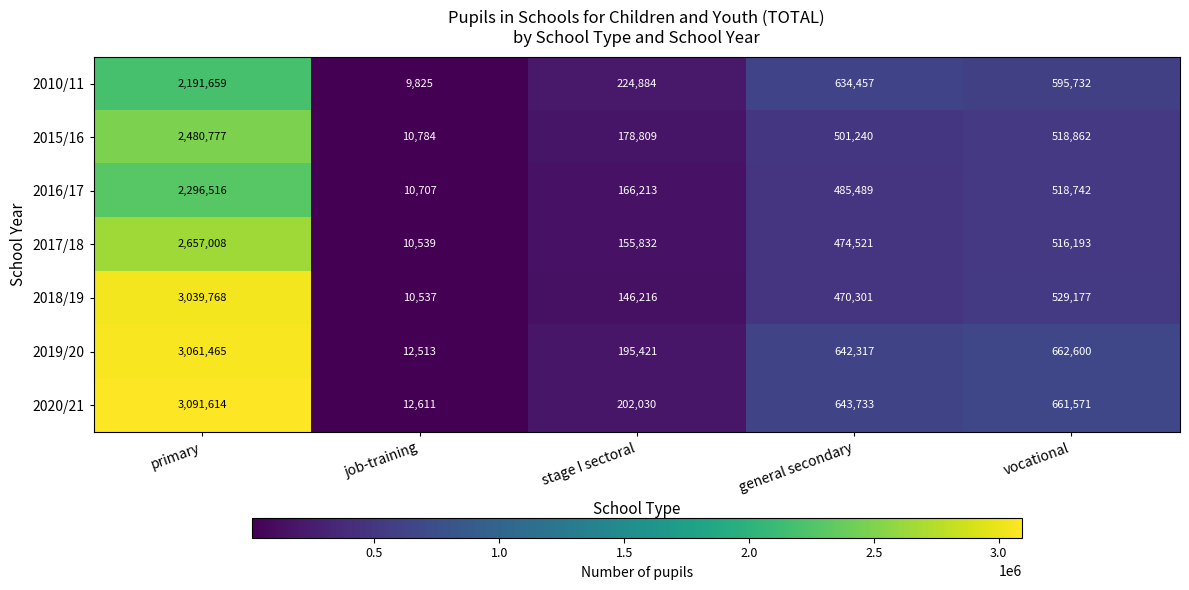

Is it true that 2016/17 equals 485489 at general secondary?

True